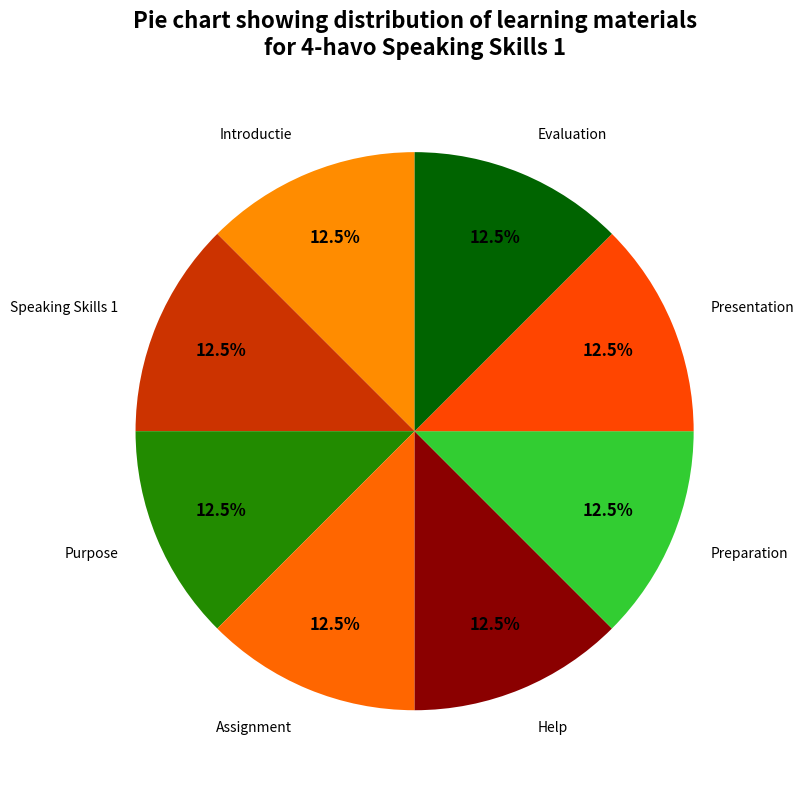

How much of the chart is everything except Introductie?

87.5%